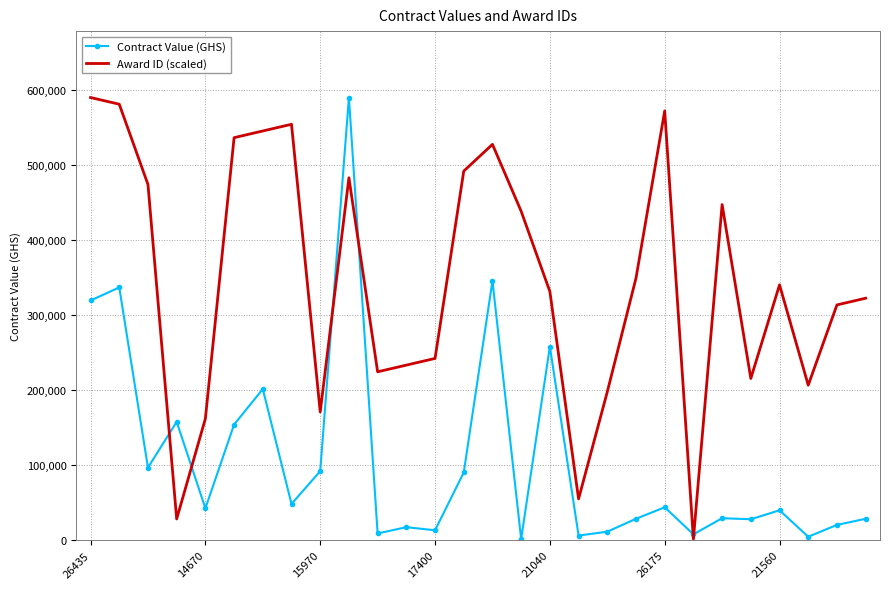

What are all the series names shown in the legend?

Contract Value (GHS), Award ID (scaled)